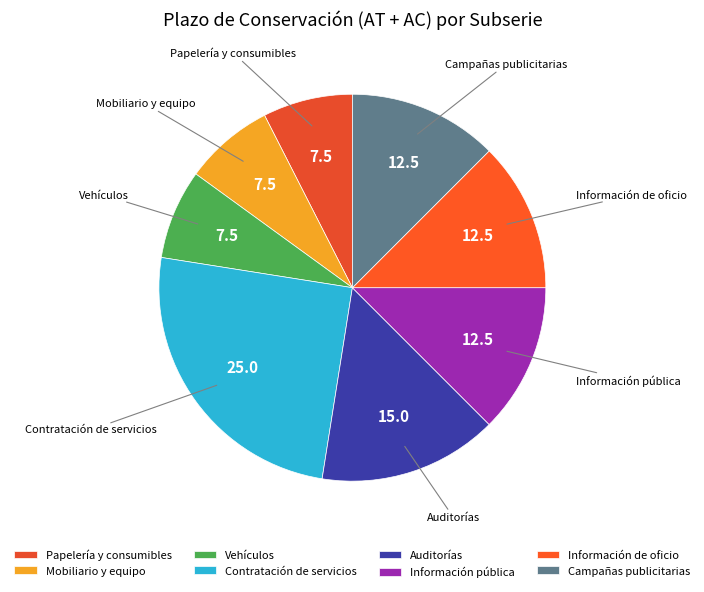

Is the sum of Auditorías and Vehículos greater than half?

No